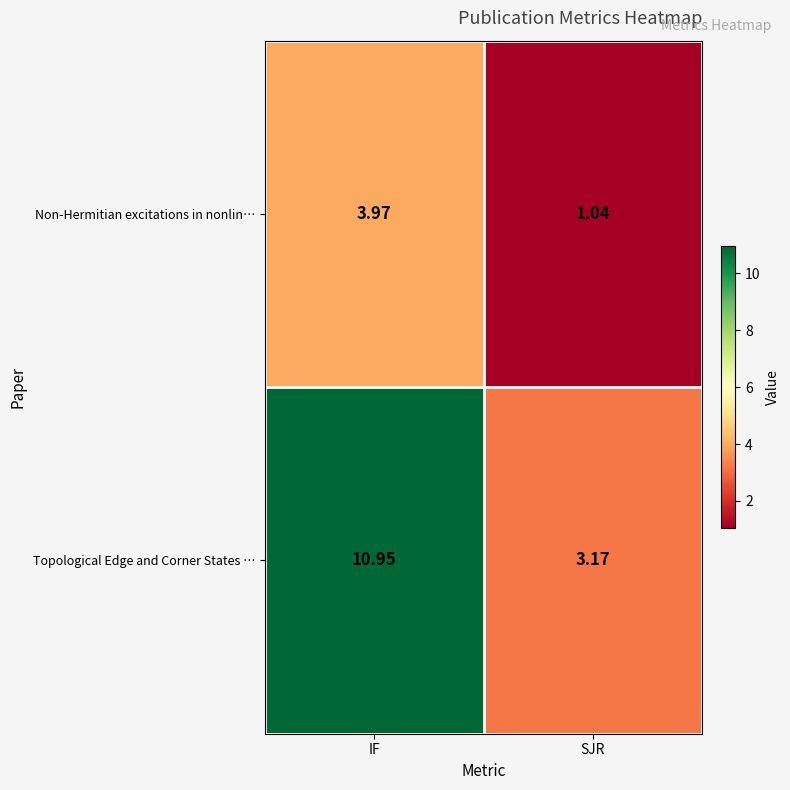

At which category does the chart reach its peak across all series?

IF